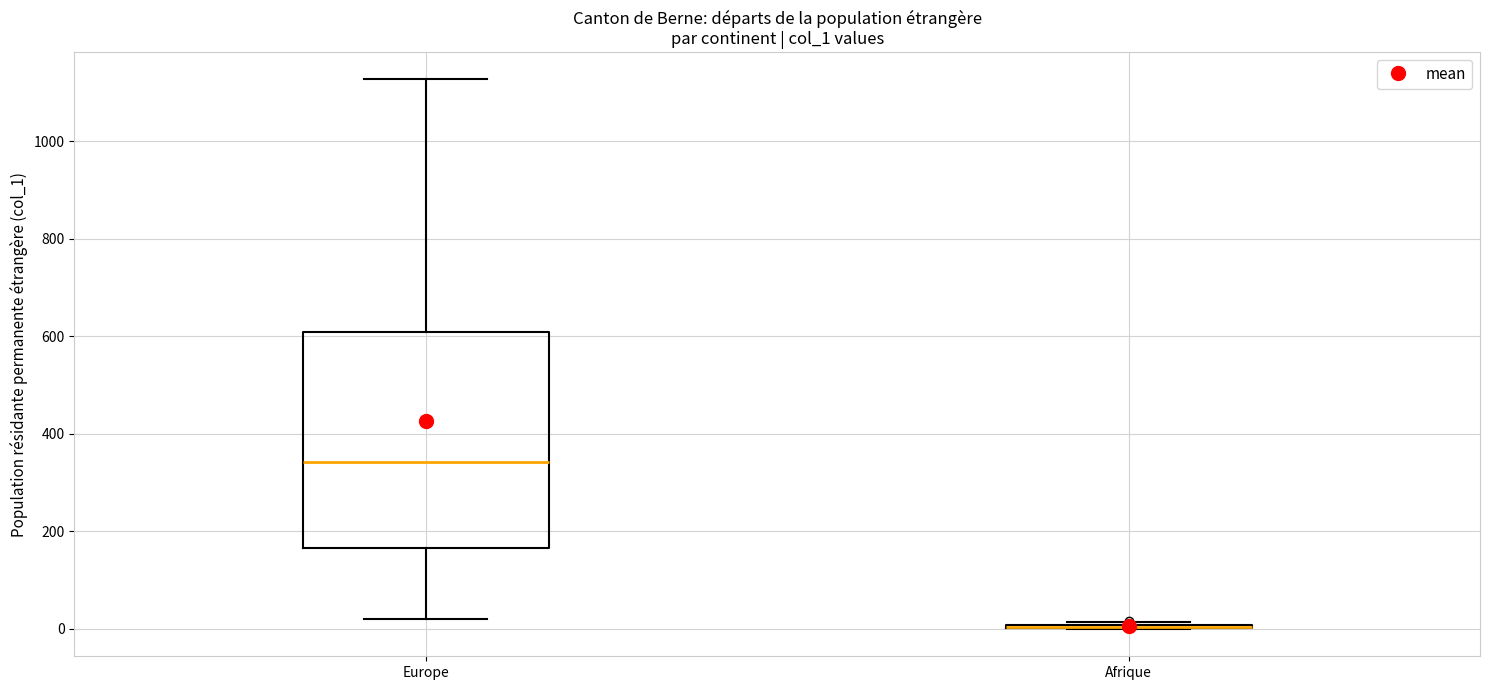

Reading left to right, transcribe this box plot: for each box, give where its median line is, the range the box spans, and where its two whiskers end, as read against the y-axis. The values are not printed on the chart, so give them approximately, as read against the axis.

Europe: median 340, box 160 to 600, whiskers 20 to 1120
Afrique: box collapsed to a line at 0, whiskers 0 to 20